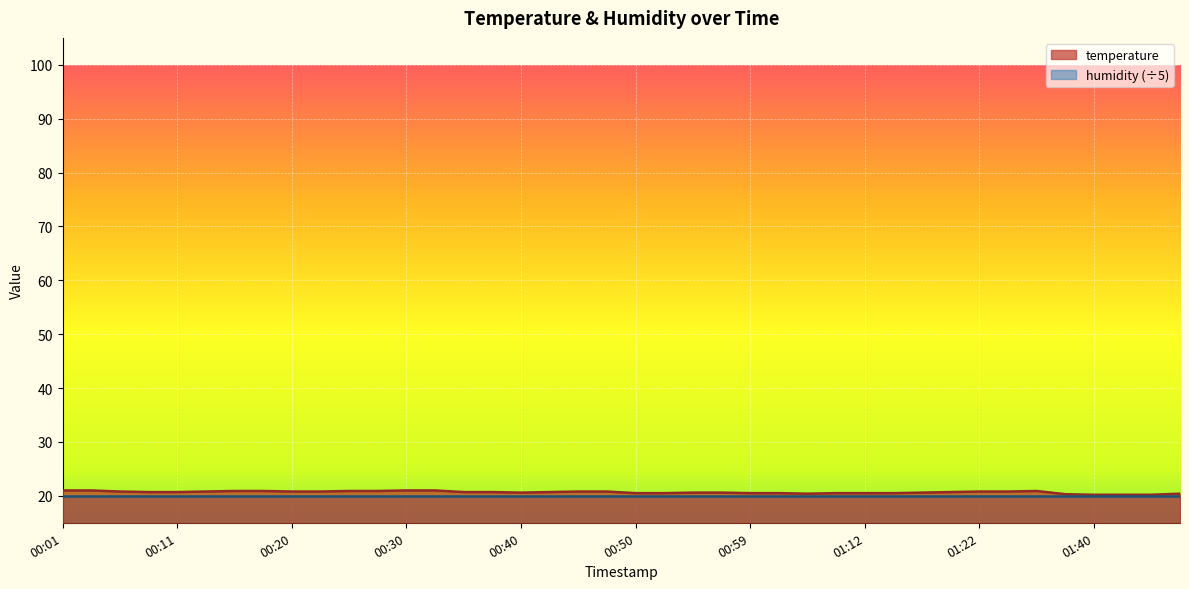

Reading left to right, extract all data points from this chart.

00:01=21.0	00:03=21.0	00:06=20.8	00:08=20.7	00:11=20.7	00:13=20.8	00:16=20.9	00:18=20.9	00:20=20.8	00:23=20.8	00:25=20.9	00:28=20.9	00:30=21.0	00:33=21.0	00:35=20.7	00:38=20.7	00:40=20.6	00:42=20.7	00:45=20.8	00:47=20.8	00:50=20.5	00:52=20.5	00:55=20.6	00:57=20.6	00:59=20.5	01:02=20.5	01:04=20.4	01:10=20.5	01:12=20.5	01:15=20.5	01:17=20.6	01:20=20.7	01:22=20.8	01:33=20.8	01:35=20.9	01:38=20.3	01:40=20.2	01:43=20.2	01:45=20.2	01:47=20.4